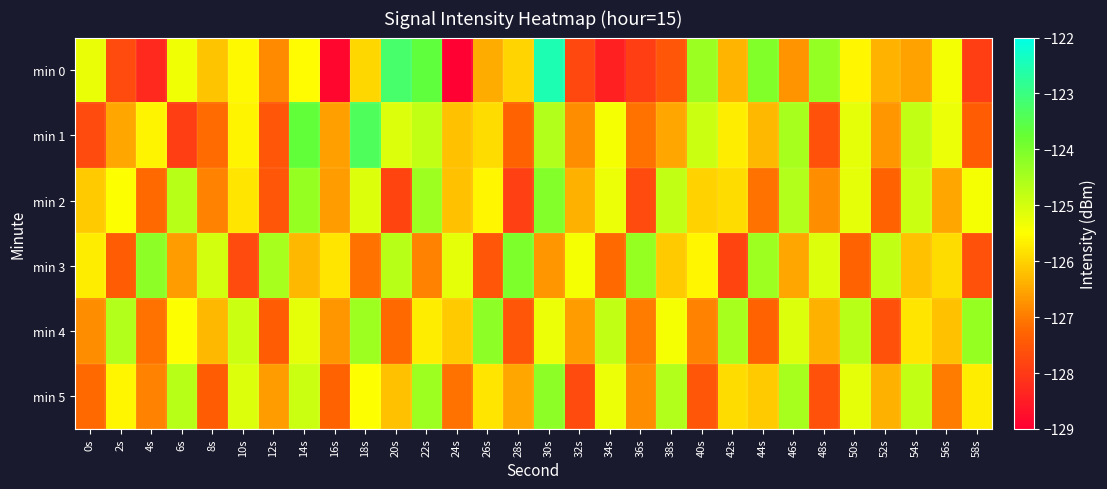

What is the total value across all series at 0s?

-758.8